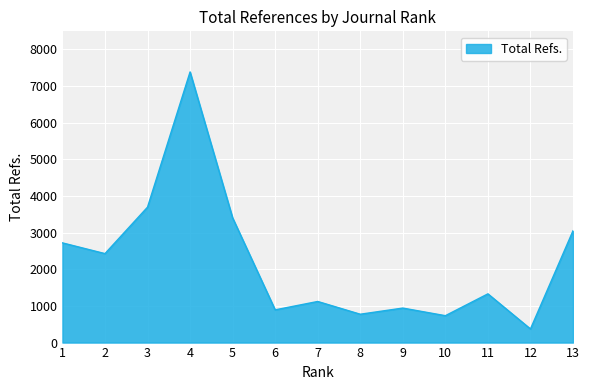

What value does the data have at 4, to the nearest 10?

7390